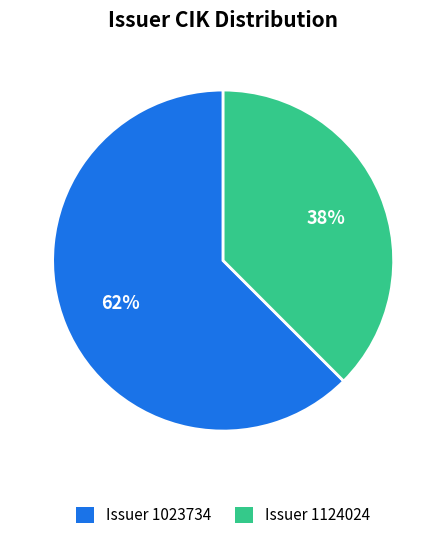

What is the smallest slice in the pie chart?

Issuer 1124024